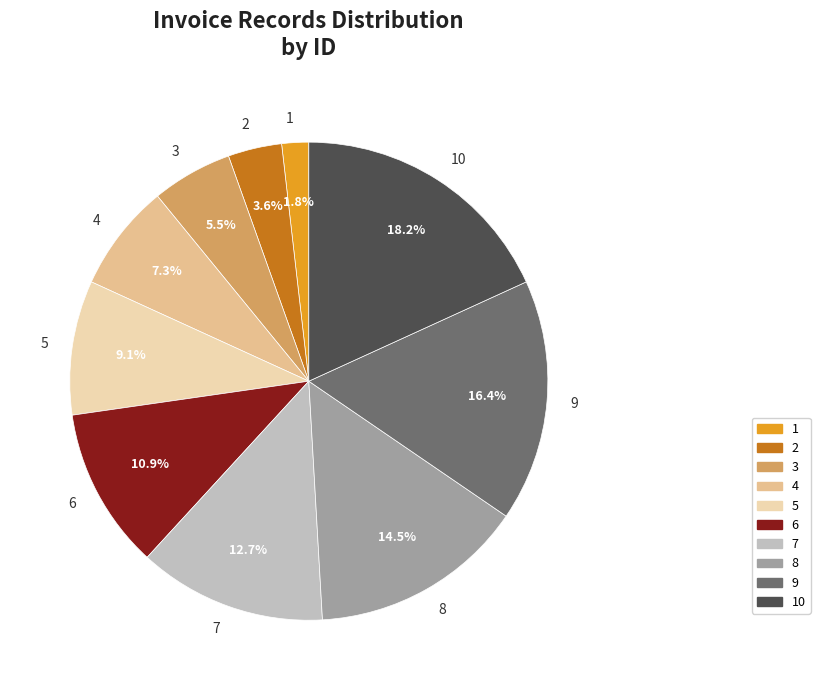

Does 4 represent more than half of the total?

No